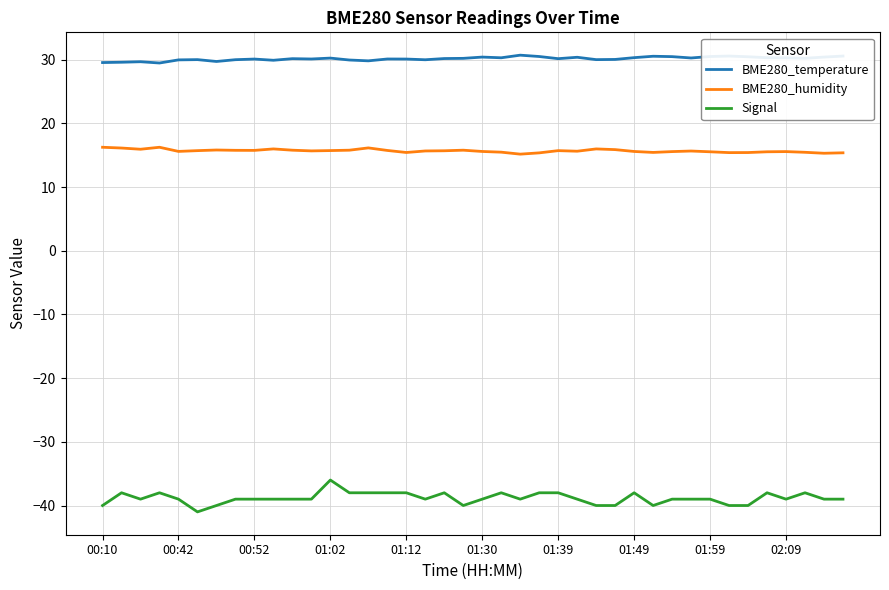

True or false: Signal and BME280_temperature intersect in this chart.

False